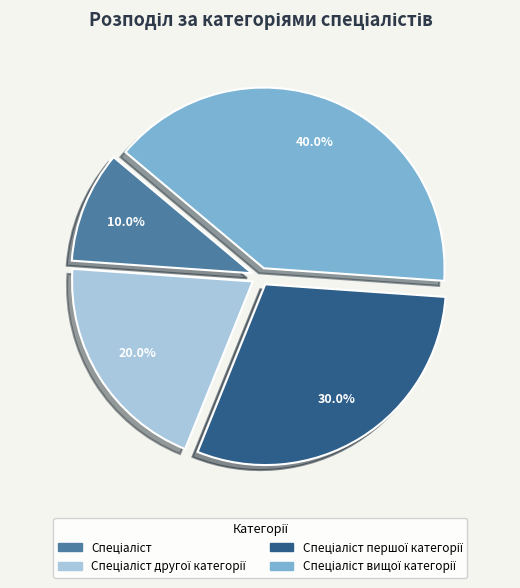

To the nearest percent, what is the difference between the largest and smallest slice percentages?

30%